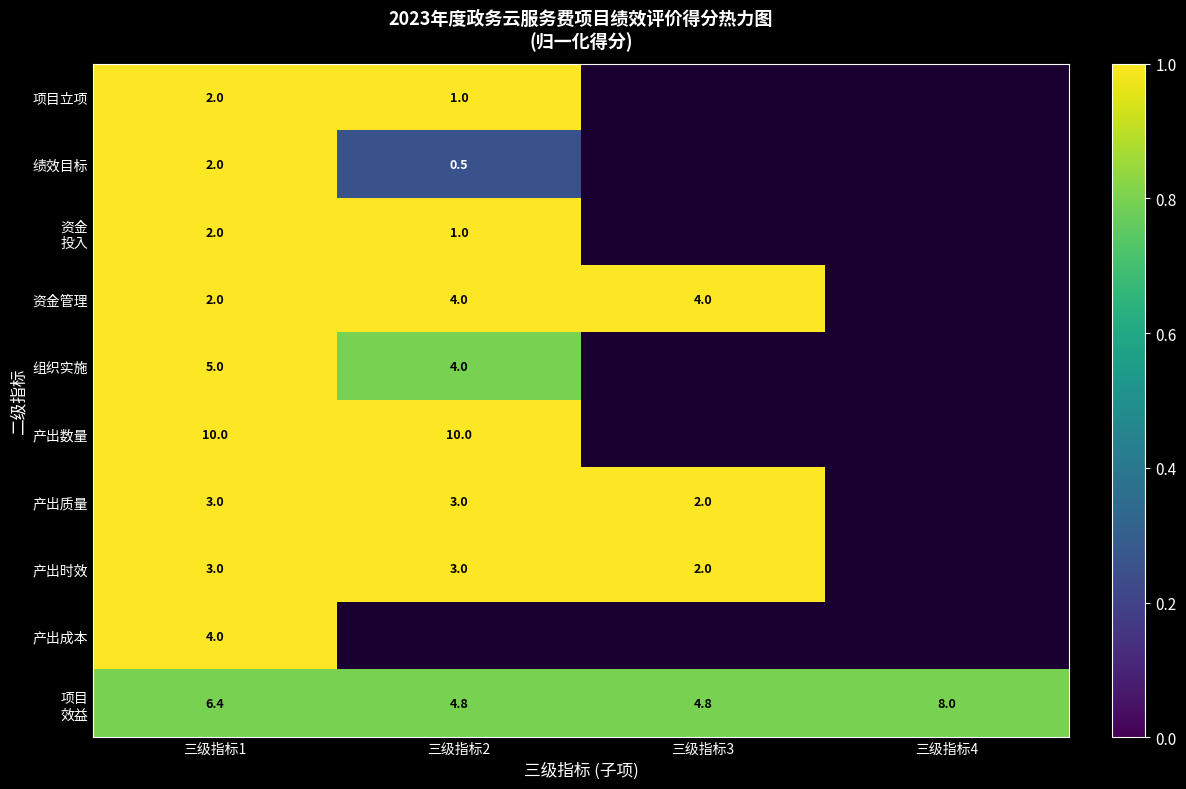

Is it true that 组织实施 equals 0.5 at 三级指标1?

False